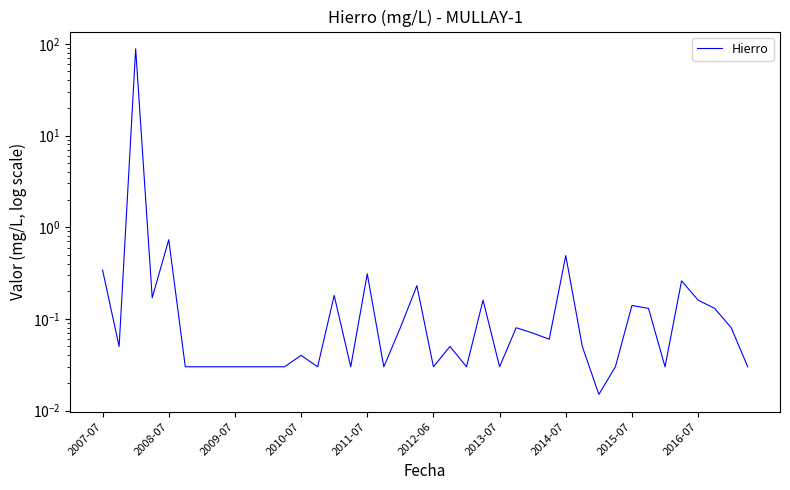

What is the average value?

2.3